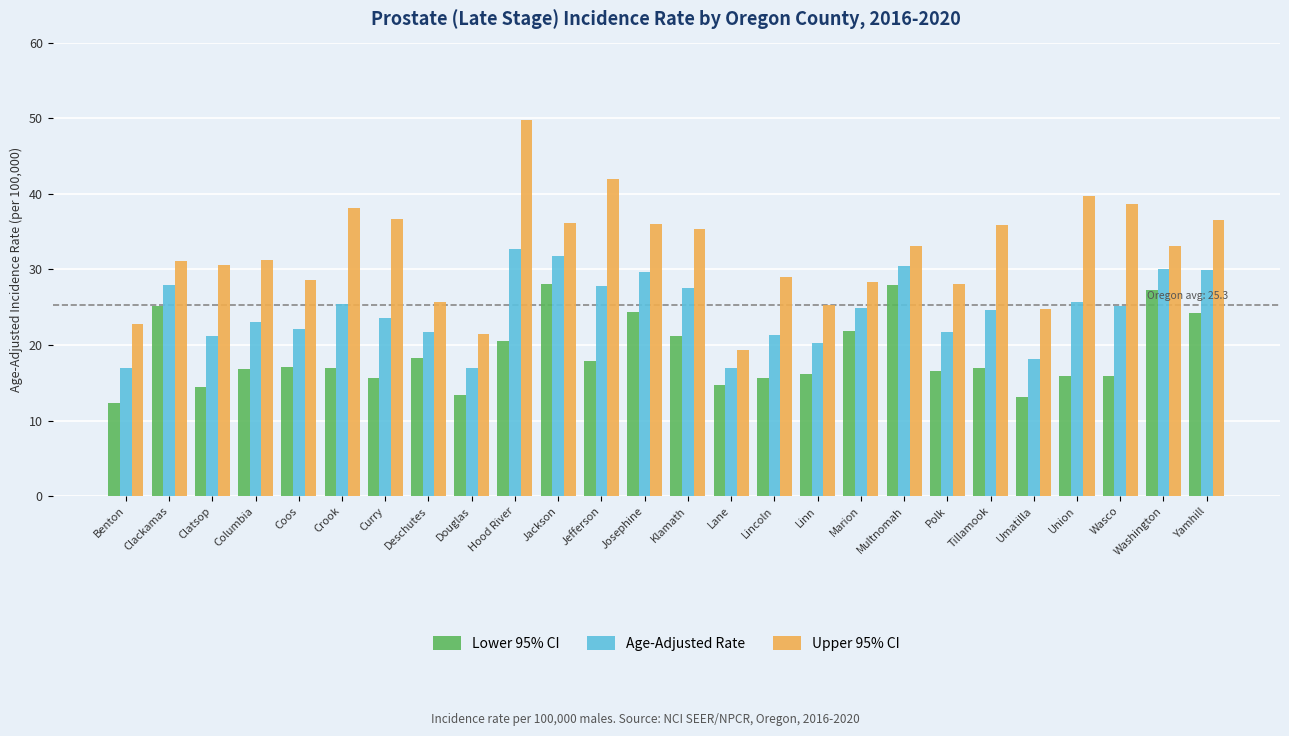

What is the difference between the Age-Adjusted Rate values at Washington and Crook?

4.7